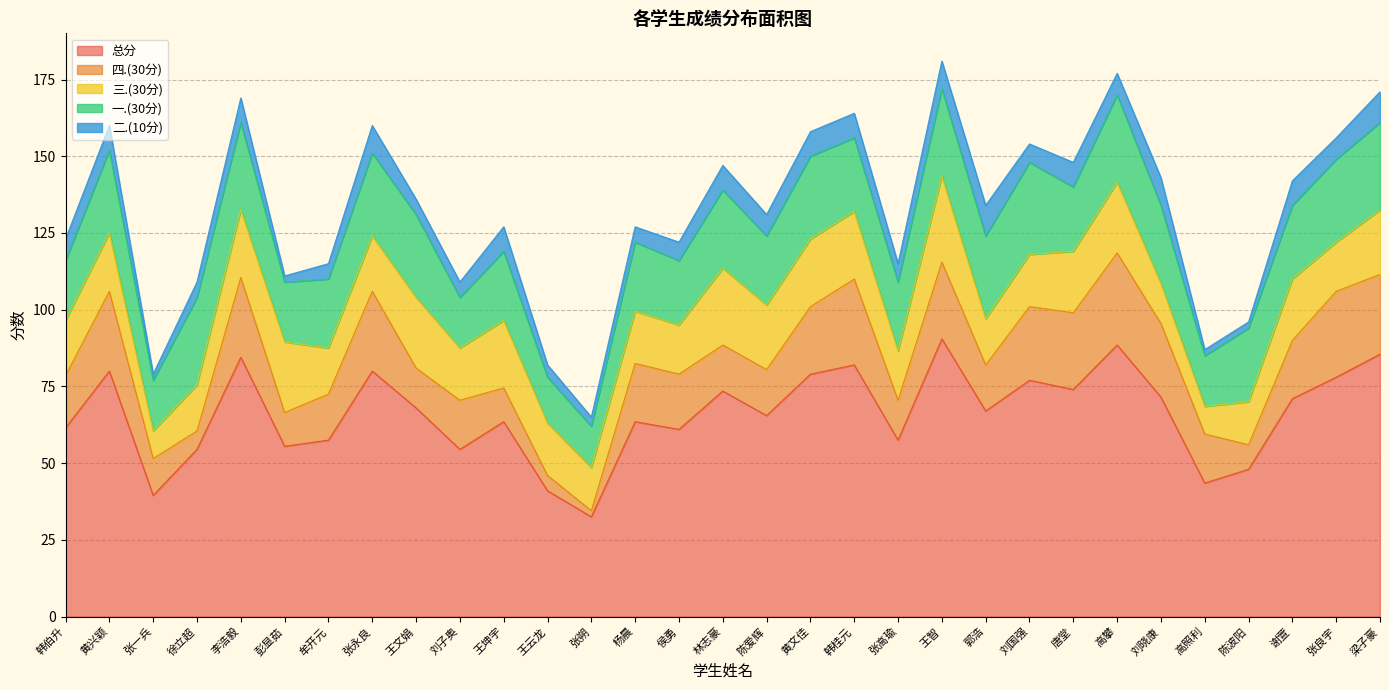

What is the label of the 25th point from the left?

高攀